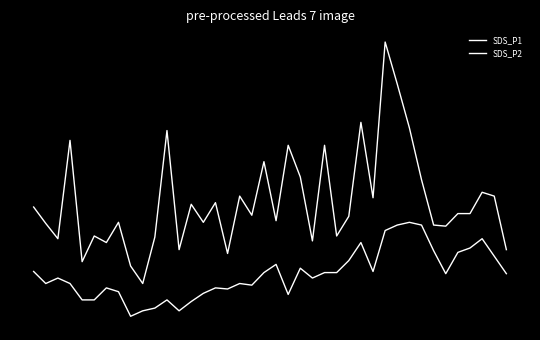

Reading left to right, transcribe all the data shown in this chart.

SDS_P1: 0=4.2	1=3.9	2=3.6	3=5.4	4=3.2	5=3.7	6=3.5	7=3.9	8=3.1	9=2.8	10=3.6	11=5.6	12=3.4	13=4.2	14=3.9	15=4.3	16=3.4	17=4.4	18=4.0	19=5.0	20=4.0	21=5.3	22=4.8	23=3.6	24=5.3	25=3.7	26=4.0	27=5.8	28=4.4	29=7.2	30=6.5	31=5.7	32=4.7	33=3.9	34=3.9	35=4.1	36=4.1	37=4.5	38=4.4	39=3.4
SDS_P2: 0=3.0	1=2.8	2=2.9	3=2.8	4=2.5	5=2.5	6=2.7	7=2.6	8=2.2	9=2.3	10=2.4	11=2.5	12=2.3	13=2.5	14=2.6	15=2.7	16=2.7	17=2.8	18=2.8	19=3.0	20=3.1	21=2.6	22=3.1	23=2.9	24=3.0	25=3.0	26=3.2	27=3.5	28=3.0	29=3.8	30=3.9	31=3.9	32=3.9	33=3.4	34=3.0	35=3.4	36=3.5	37=3.6	38=3.3	39=3.0